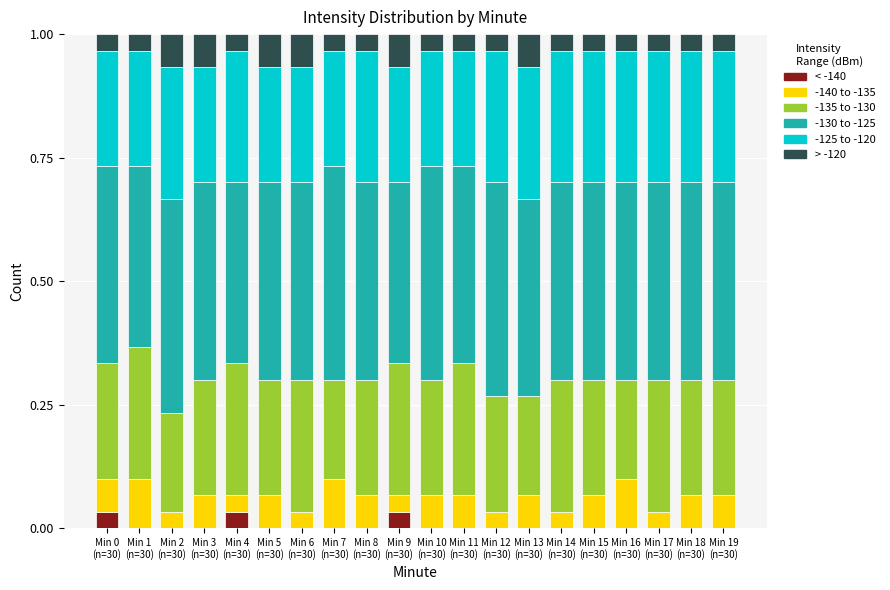

What are all the series names shown in the legend?

< -140, -140 to -135, -135 to -130, -130 to -125, -125 to -120, > -120